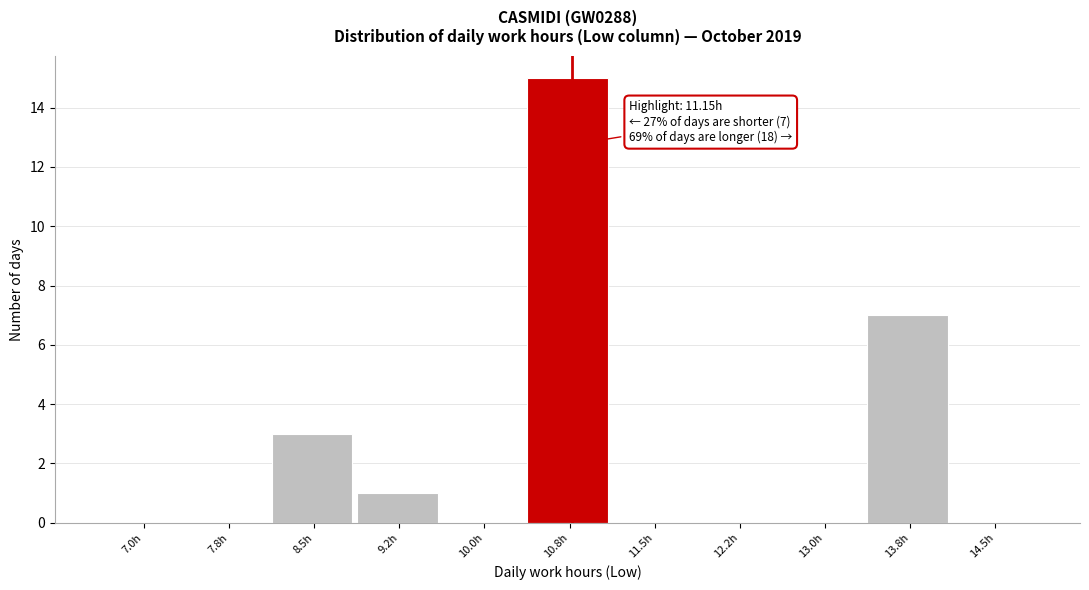

Reading left to right, extract all data points from this chart.

7.0h=0	7.8h=0	8.5h=3	9.2h=1	10.0h=0	10.8h=15	11.5h=0	12.2h=0	13.0h=0	13.8h=7	14.5h=0